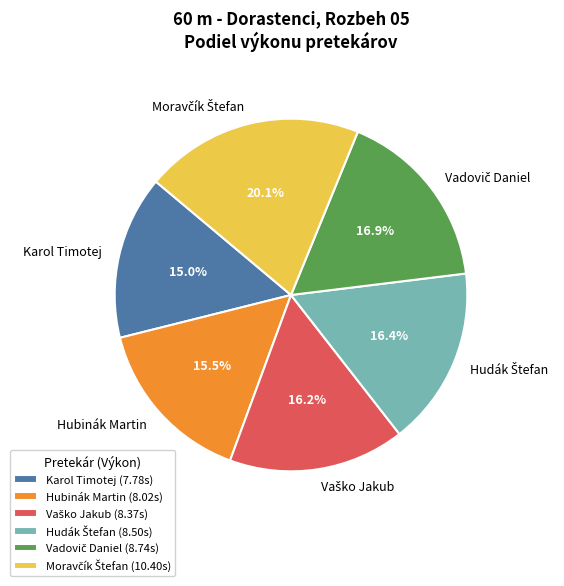

What is the ratio of the value at Hubinák Martin to the value at Karol Timotej?

1.0